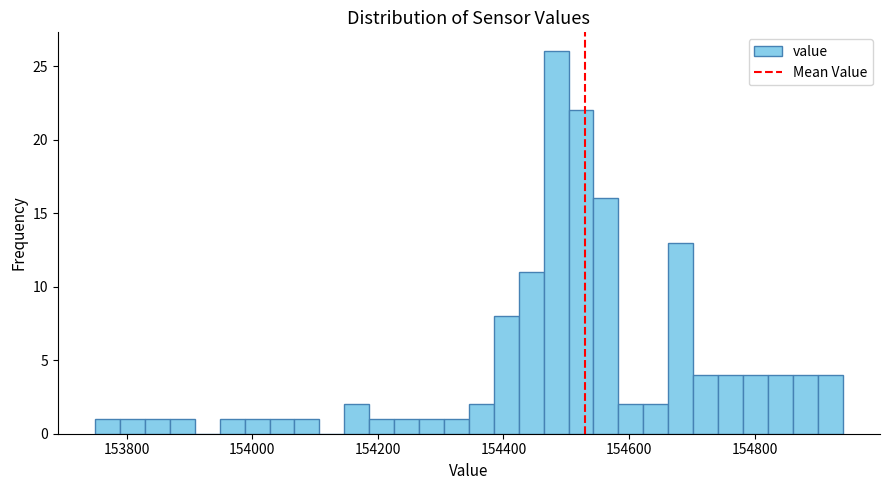

Read against the x-axis, roughly where is the centre of the tallest bar?

154480